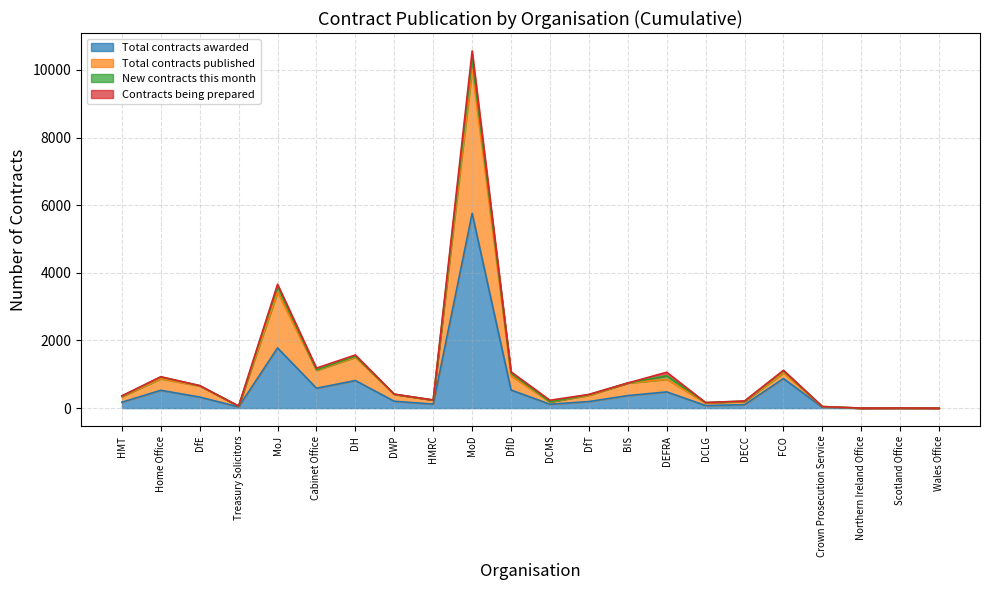

What is the label of the 6th point from the right?

DECC